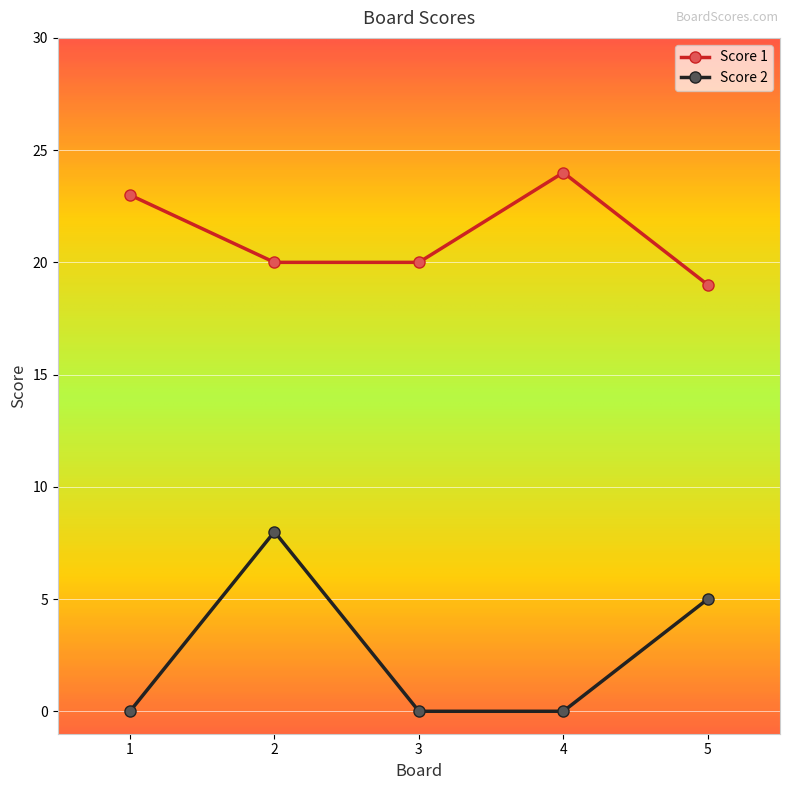

True or false: Score 1 has more than 2 interior local peaks.

False